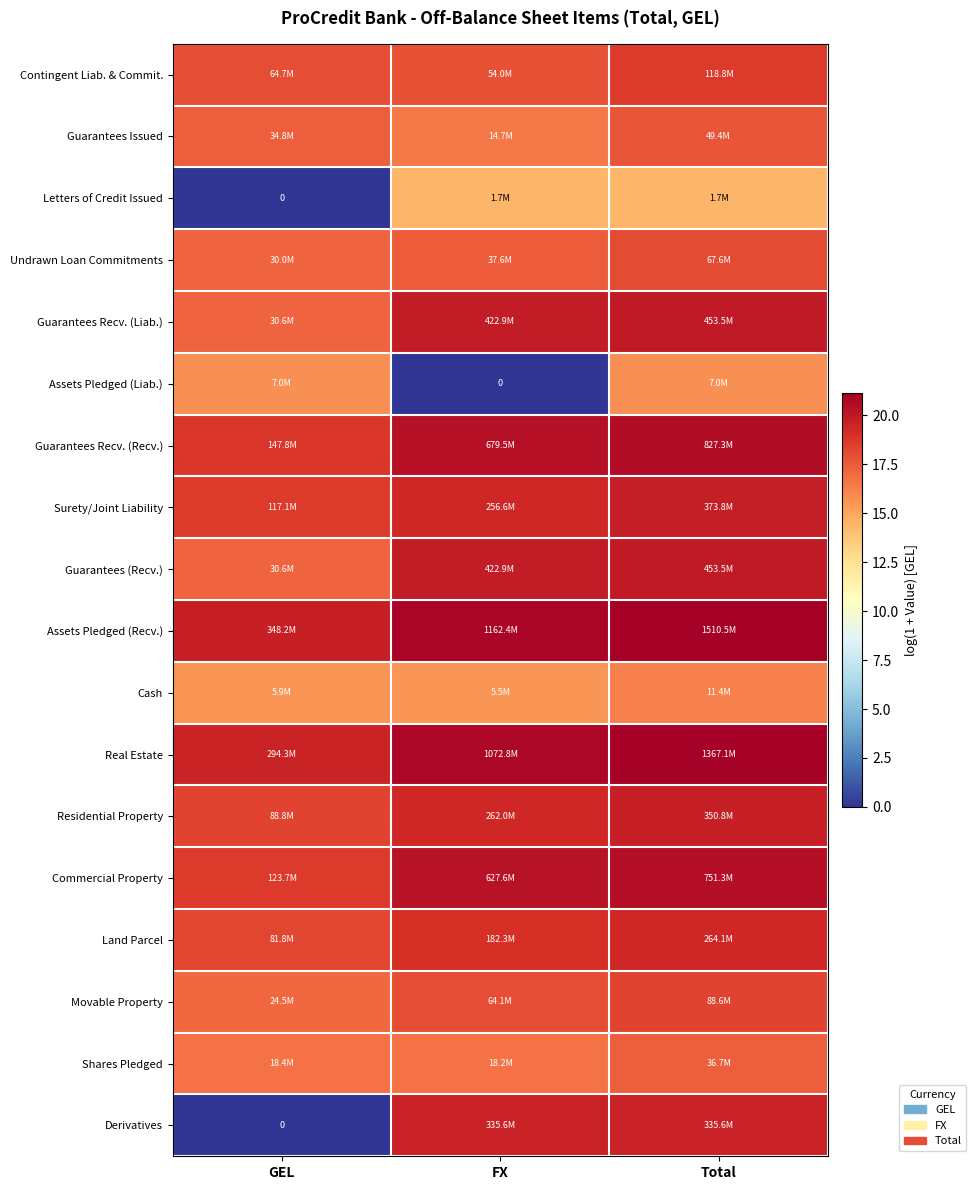

Which category has the lowest value across all series?

GEL